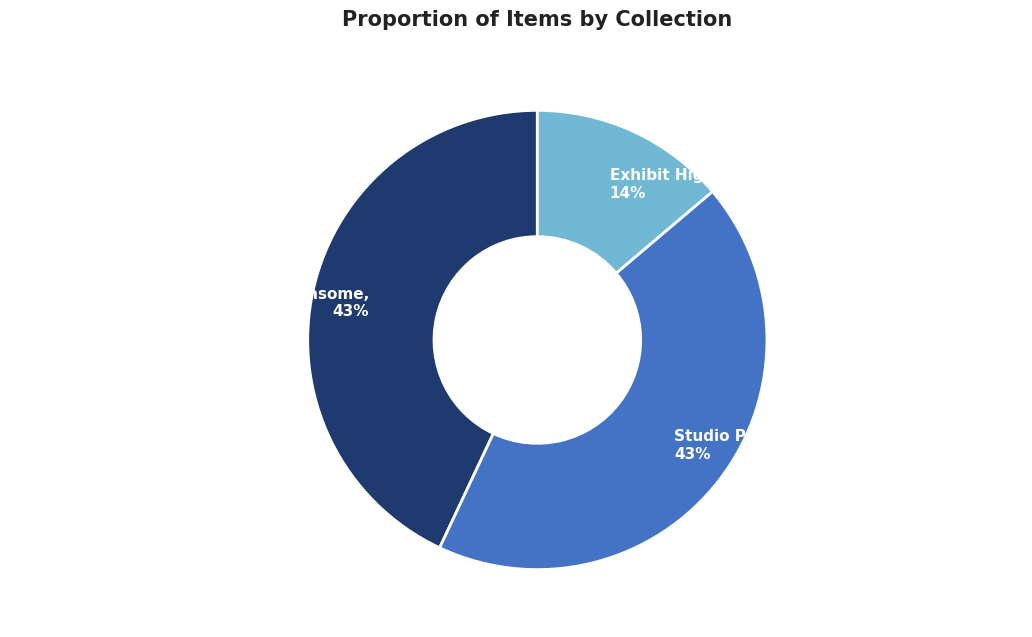

What is the smallest slice in the pie chart?

Exhibit Highlights Black History at Simms